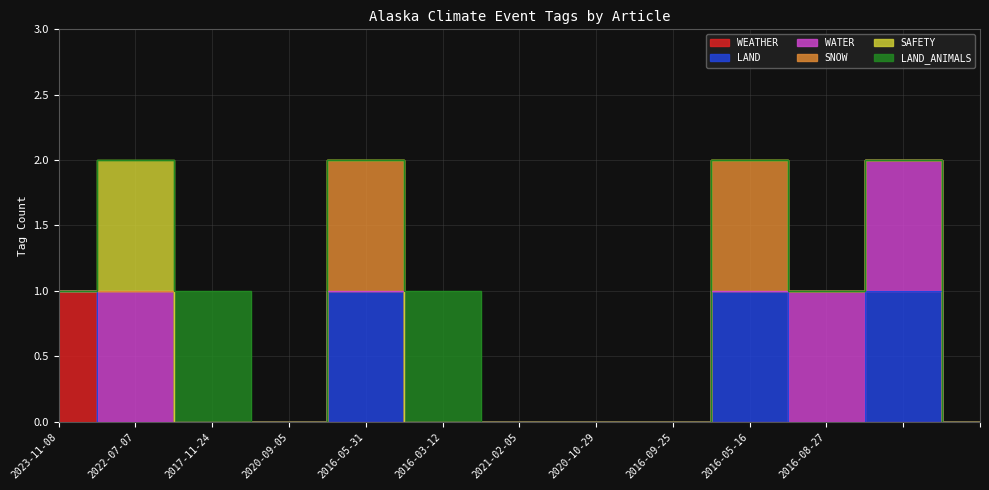

At how many categories does at least one series exceed 0?

8